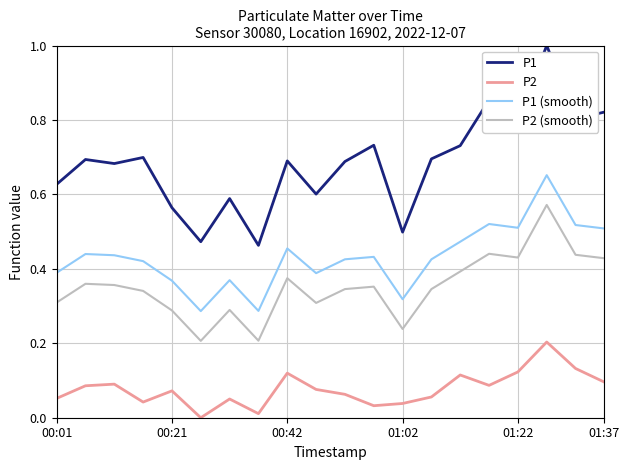

True or false: P2 (smooth) and P1 cross at least once.

False